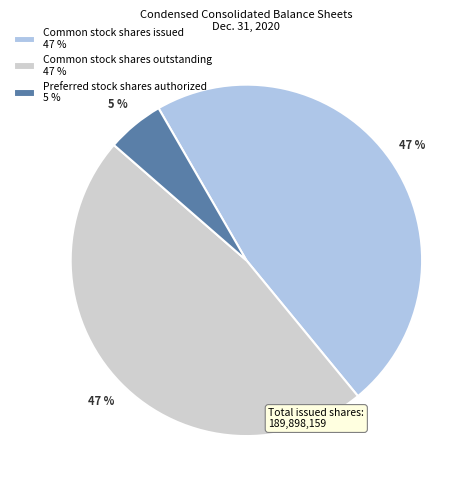

To the nearest percent, what is the average slice percentage?

33%